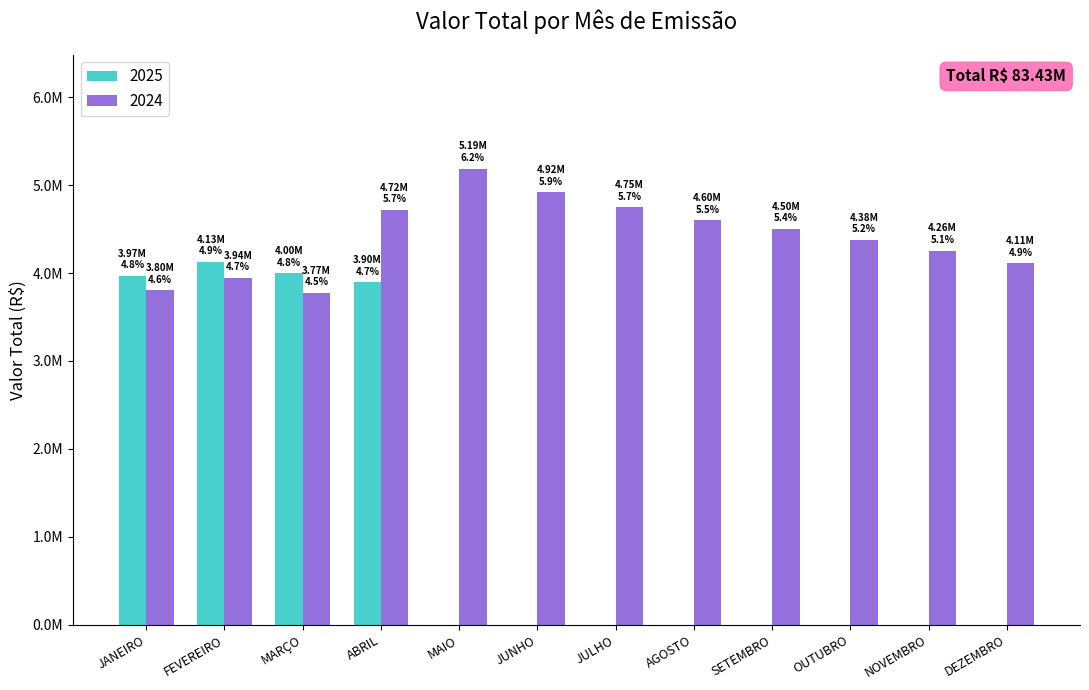

Are the bars horizontal?

No